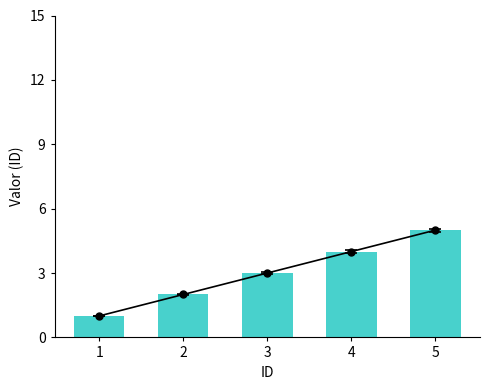

List the labels in order of value, largest first.

5, 4, 3, 2, 1